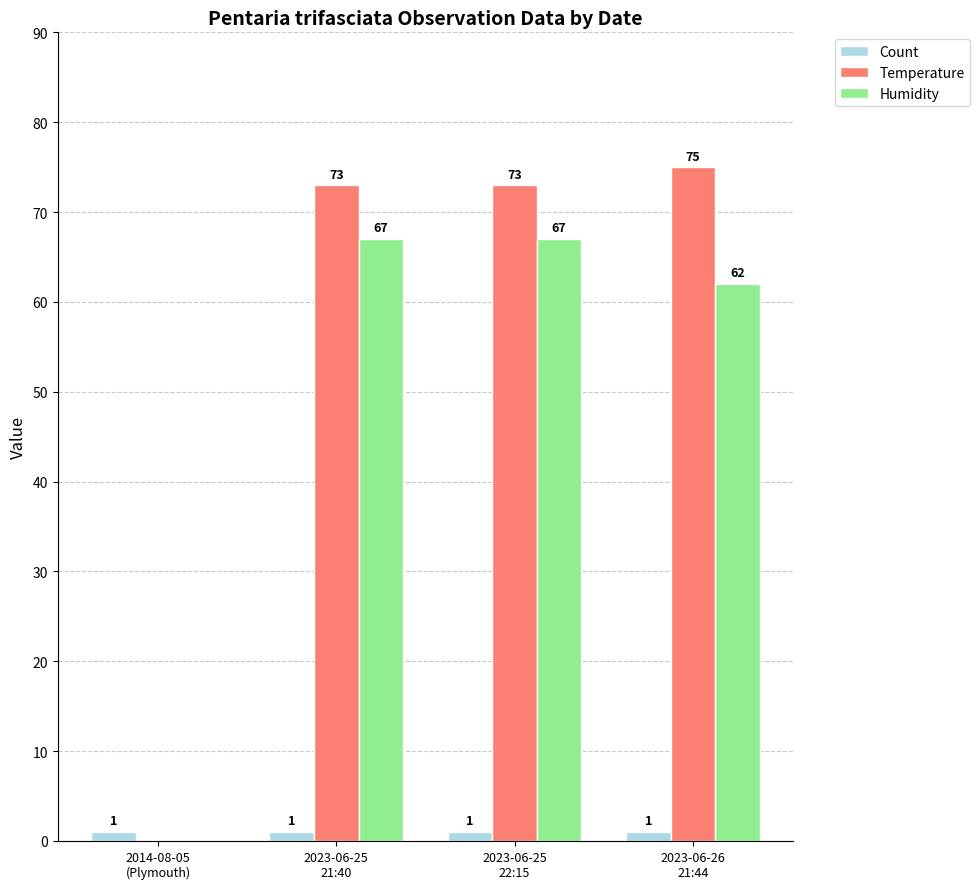

What is the spread (max minus min) of values at 2023-06-25
21:40?

72